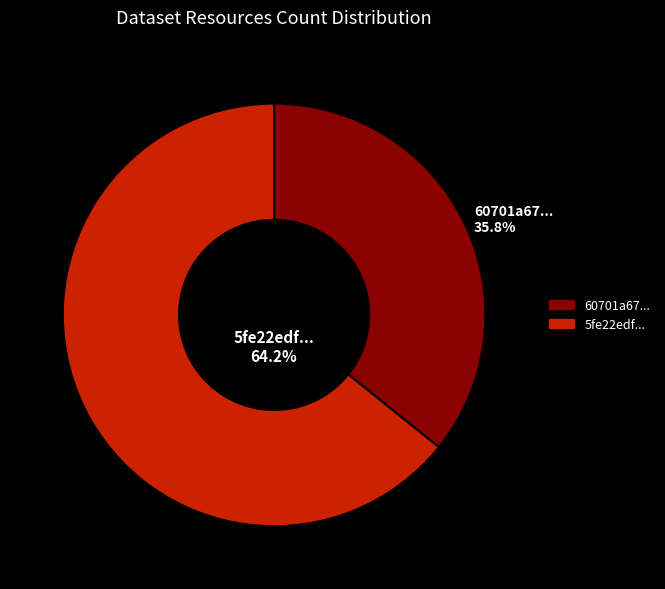

What is the ratio of the value at 5fe22edf... 64.2% to the value at 60701a67... 35.8%?

1.8